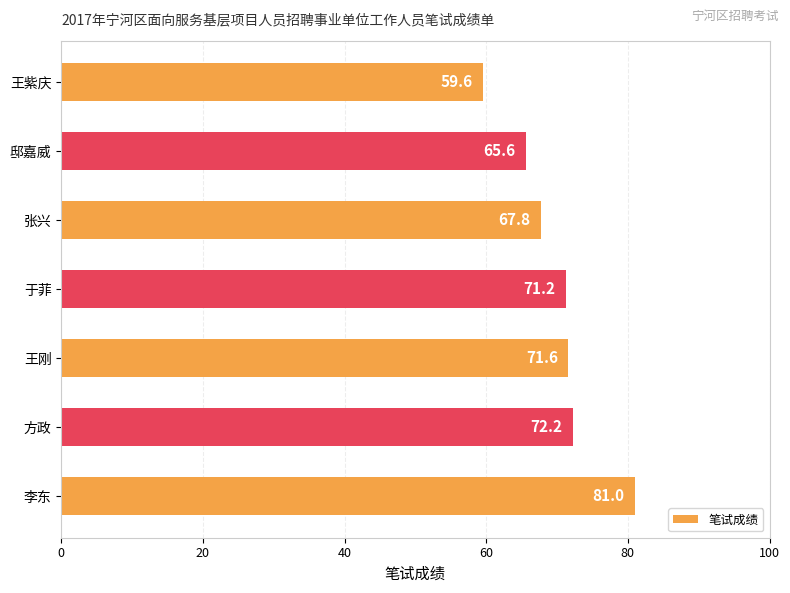

Rank the categories by value from highest to lowest.

李东, 方政, 王刚, 于菲, 张兴, 邸嘉威, 王紫庆